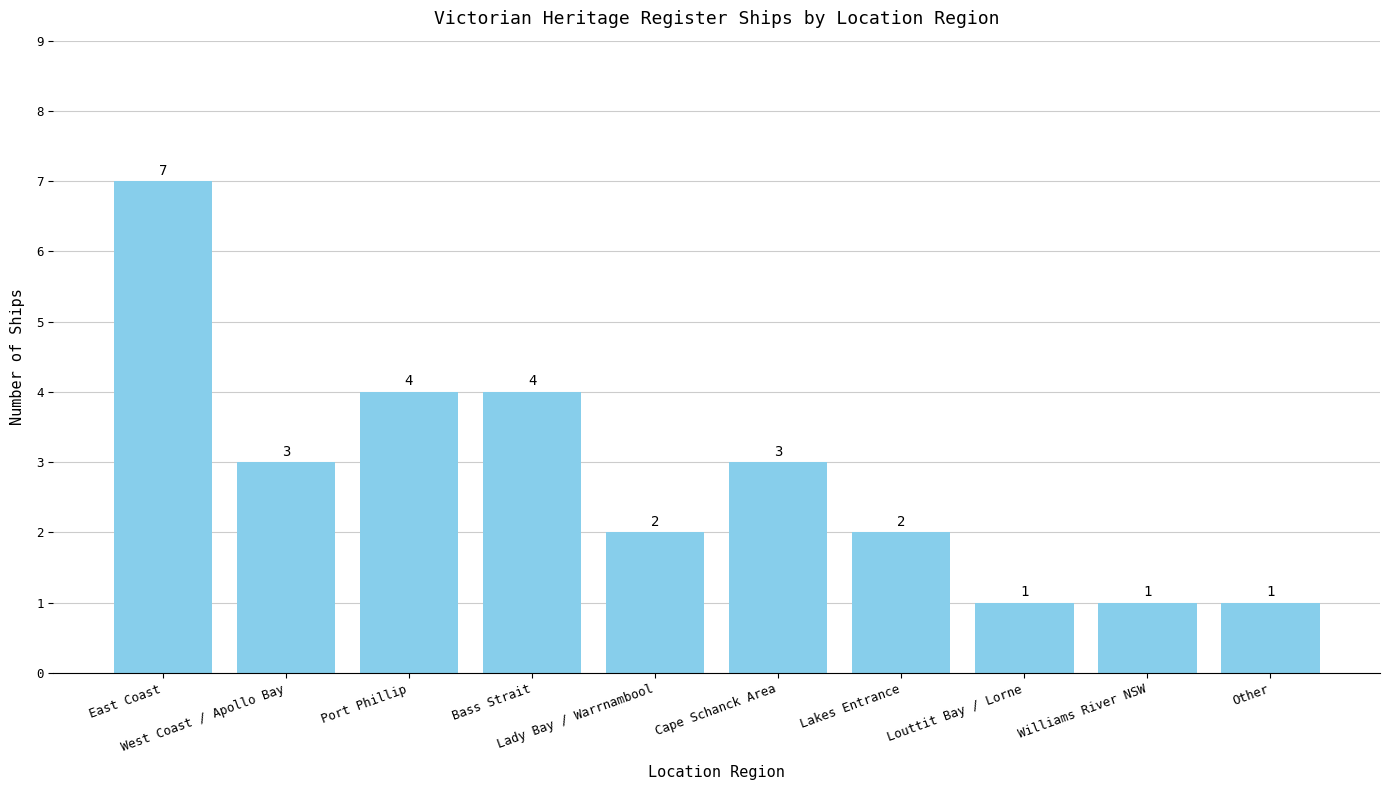

Reading right to left, list all the values displayed in this chart.

Other=1	Williams River NSW=1	Louttit Bay / Lorne=1	Lakes Entrance=2	Cape Schanck Area=3	Lady Bay / Warrnambool=2	Bass Strait=4	Port Phillip=4	West Coast / Apollo Bay=3	East Coast=7